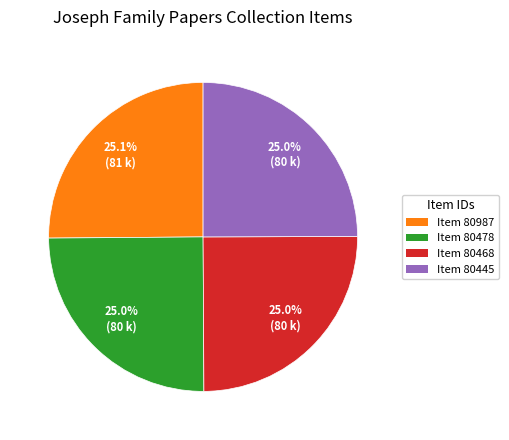

Is there any slice that represents more than half of the pie?

No